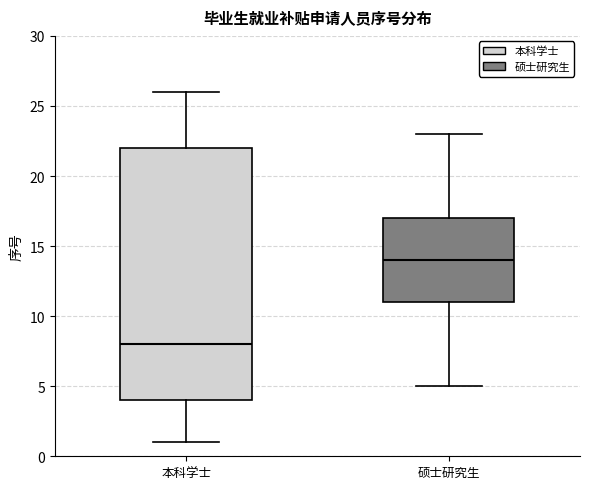

Reading left to right, transcribe this box plot: for each box, give where its median line is, the range the box spans, and where its two whiskers end, as read against the y-axis. The values are not printed on the chart, so give them approximately, as read against the axis.

本科学士: median 8, box 4 to 22, whiskers 1 to 26
硕士研究生: median 14, box 11 to 17, whiskers 5 to 23